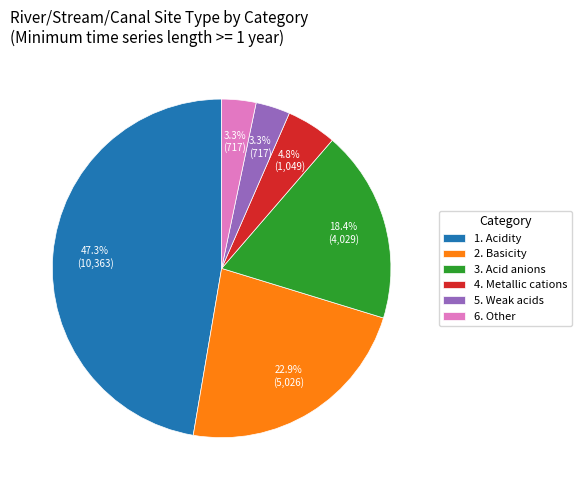

How much of the chart is everything except 2. Basicity?

77.1%